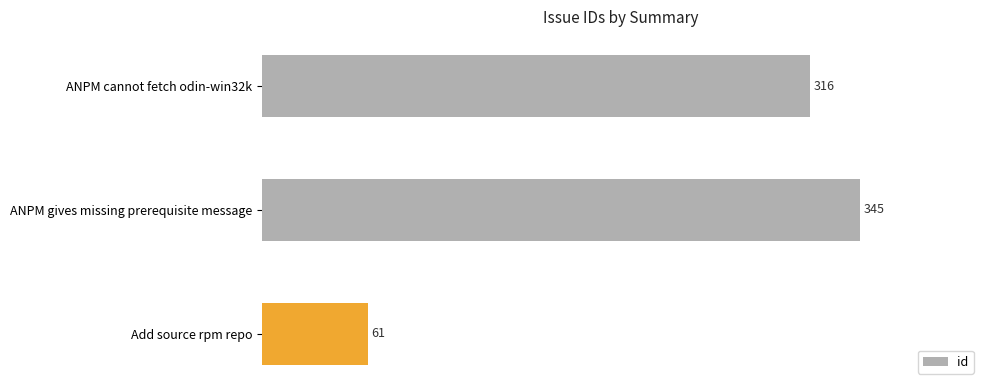

How many bars are there in total?

3